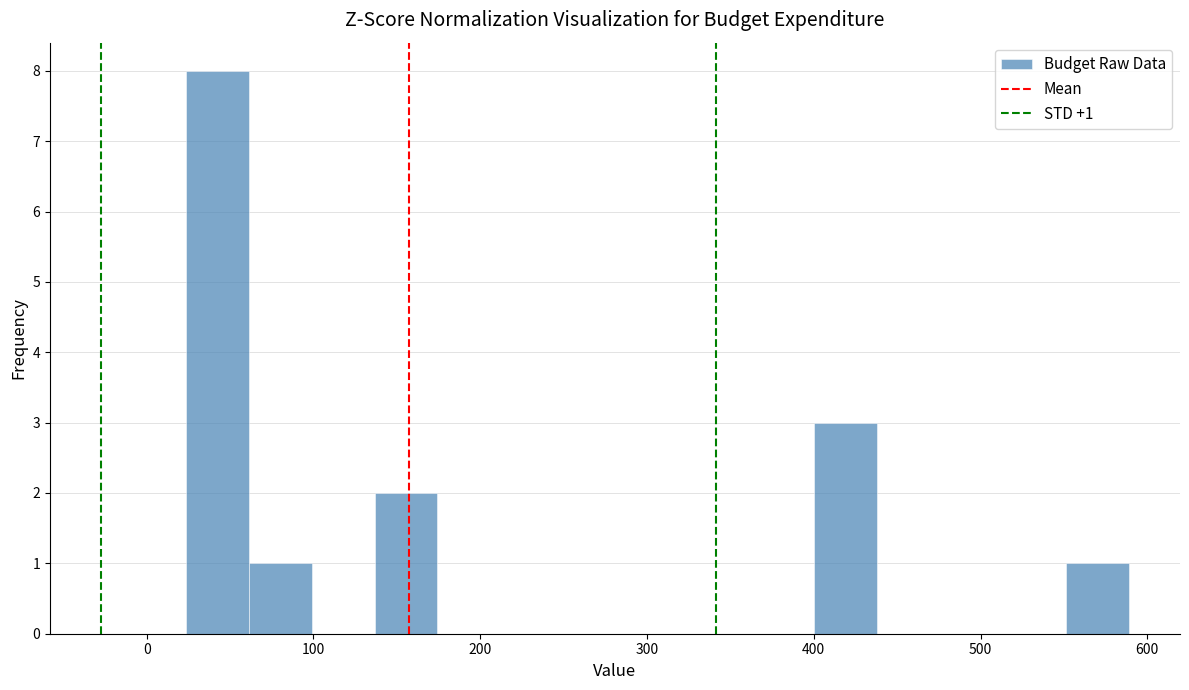

Read against the x-axis, roughly where is the centre of the tallest bar?

40